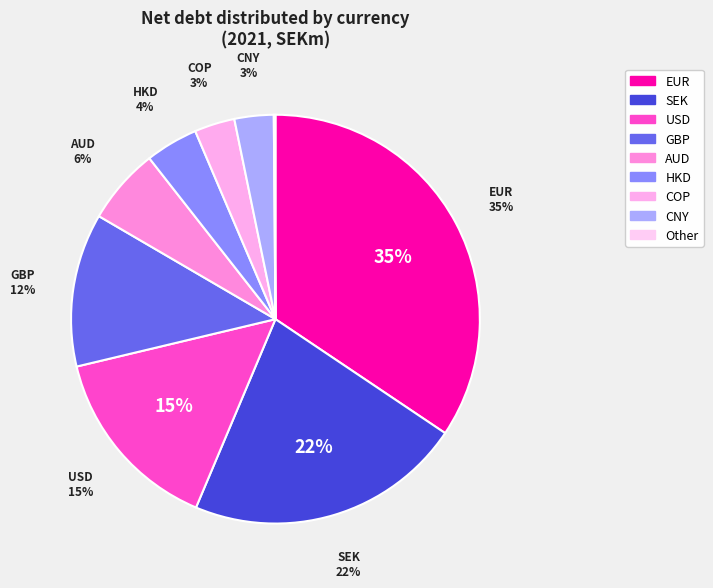

Is the sum of USD and COP greater than half?

No